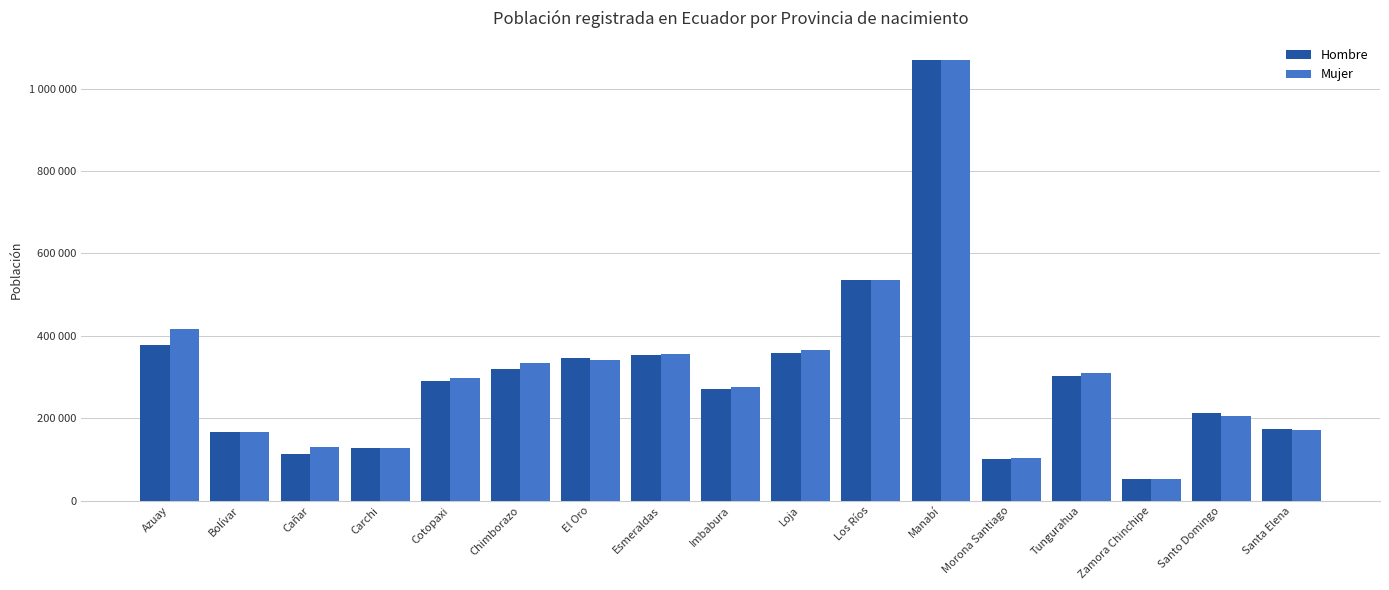

Is it true that Mujer equals 239109 at Santa Elena?

False